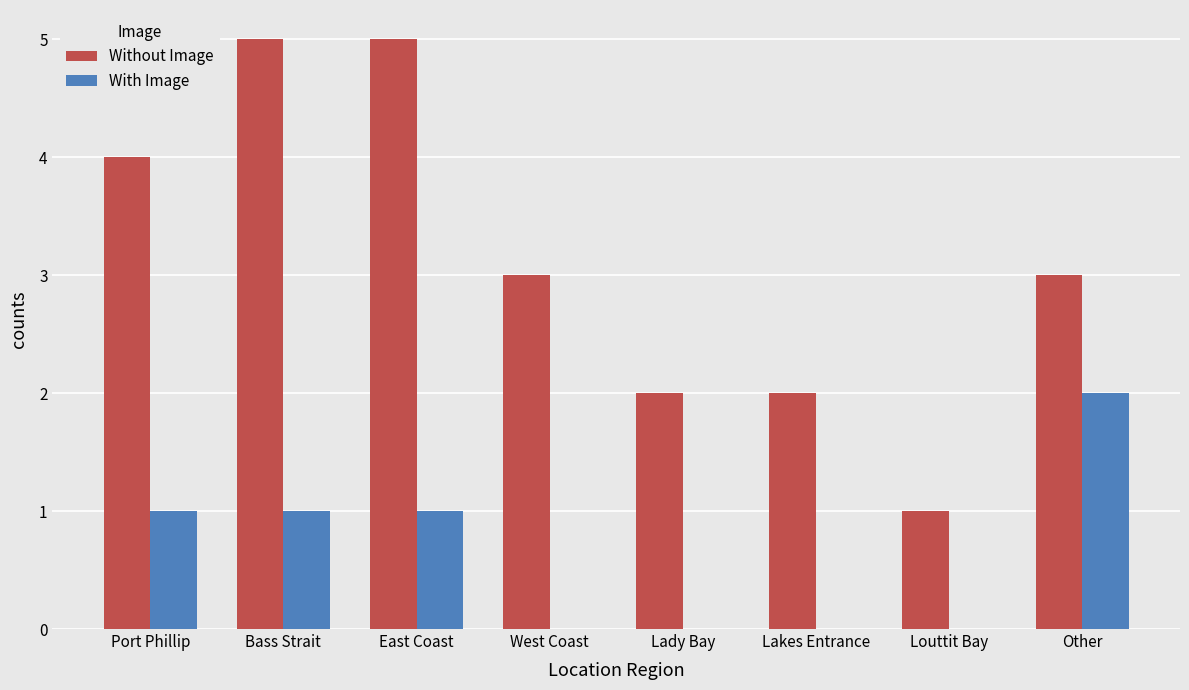

Reading left to right, extract all data points from this chart.

Without Image: 4	5	5	3	2	2	1	3
With Image: 1	1	1	0	0	0	0	2